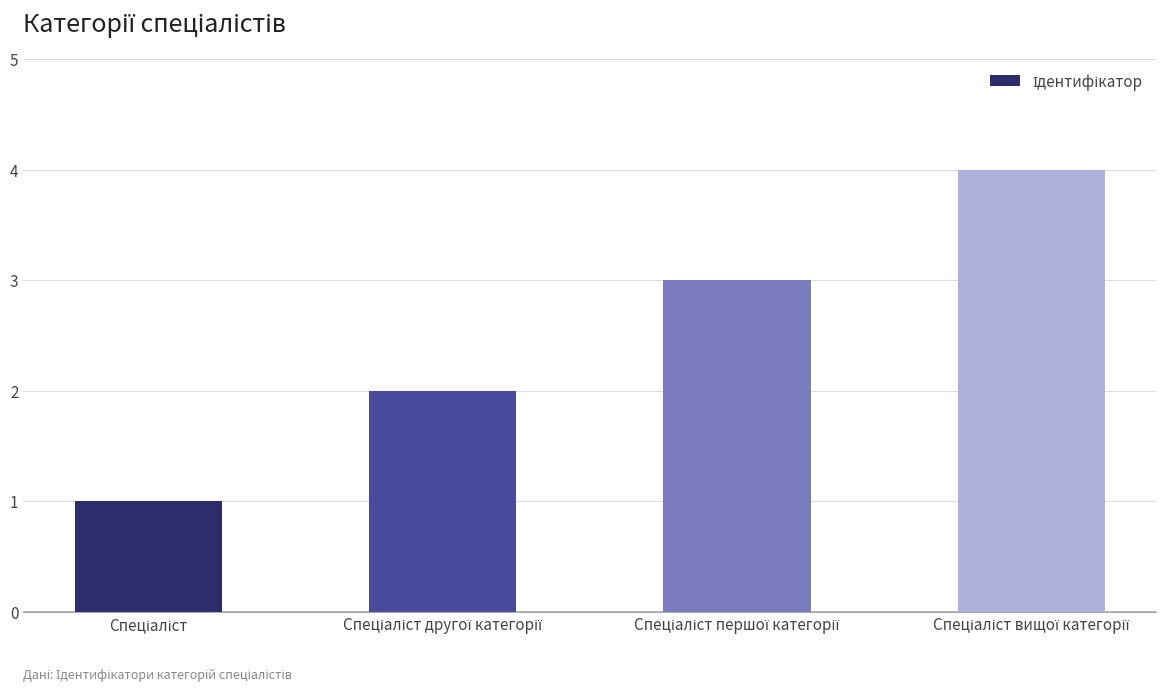

What is the difference between the maximum and minimum values?

3